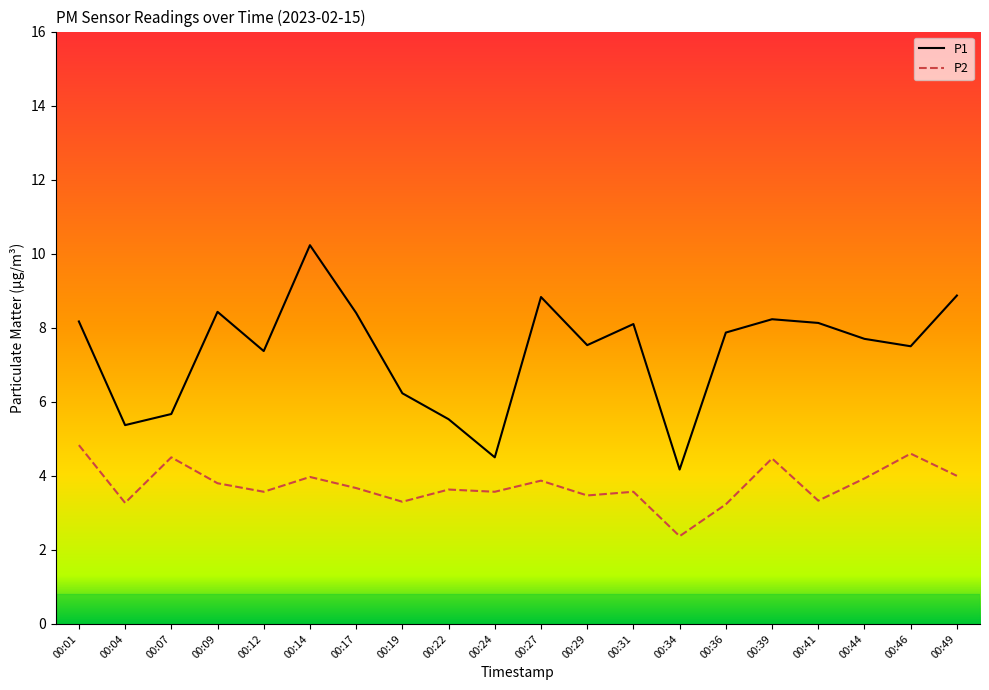

True or false: P2 and P1 cross at least once.

False